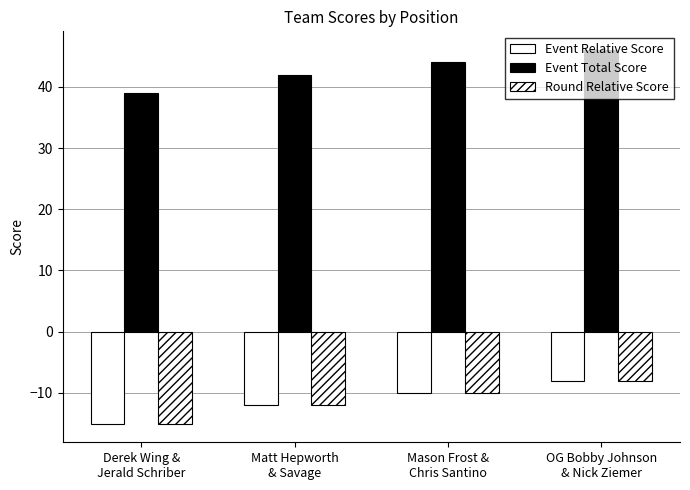

How many distinct data groups are displayed?

3